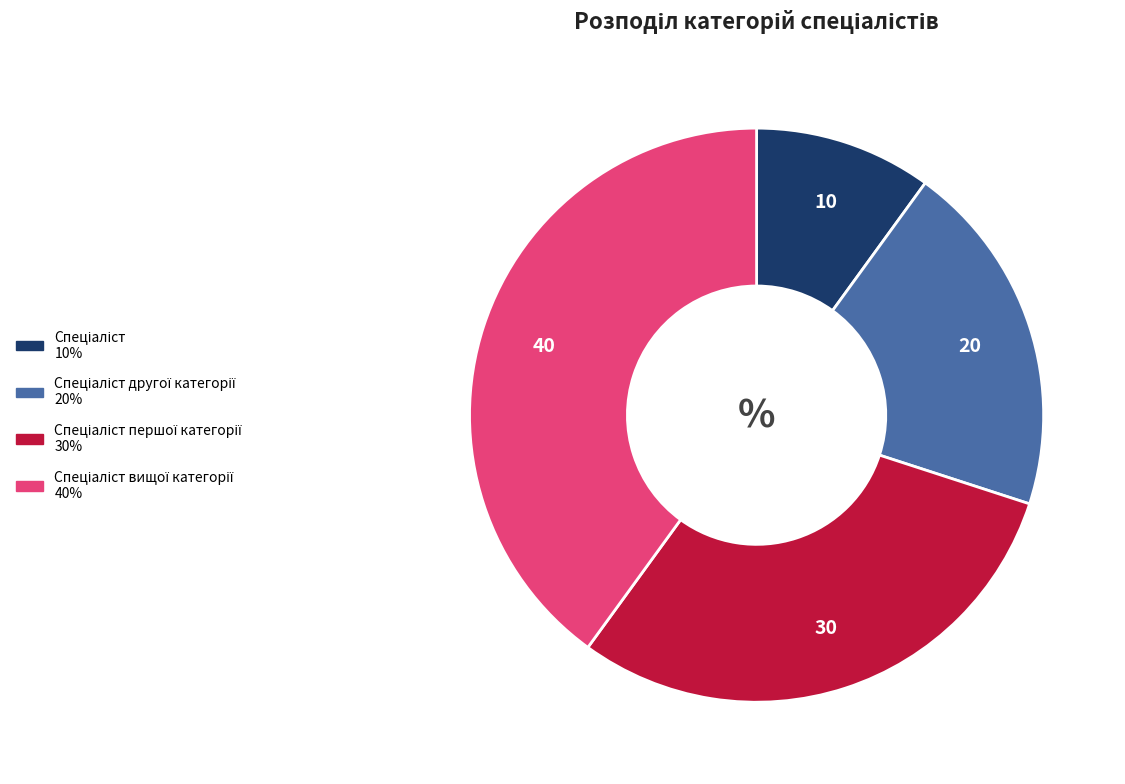

Is there any slice that represents more than half of the pie?

No